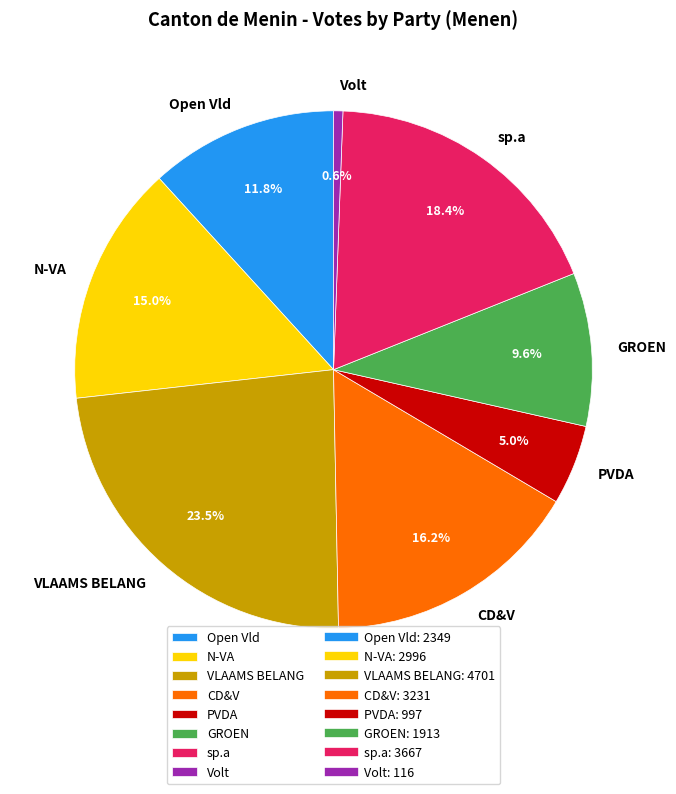

Count the number of slices in the pie.

8